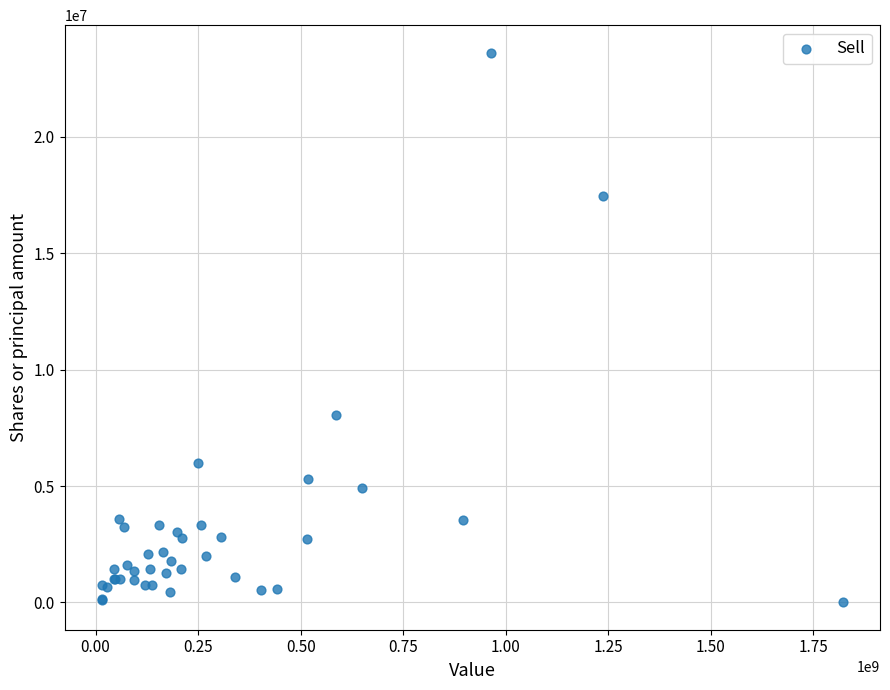

What Y value in the scatter plot is closest to 11808187?

8027368